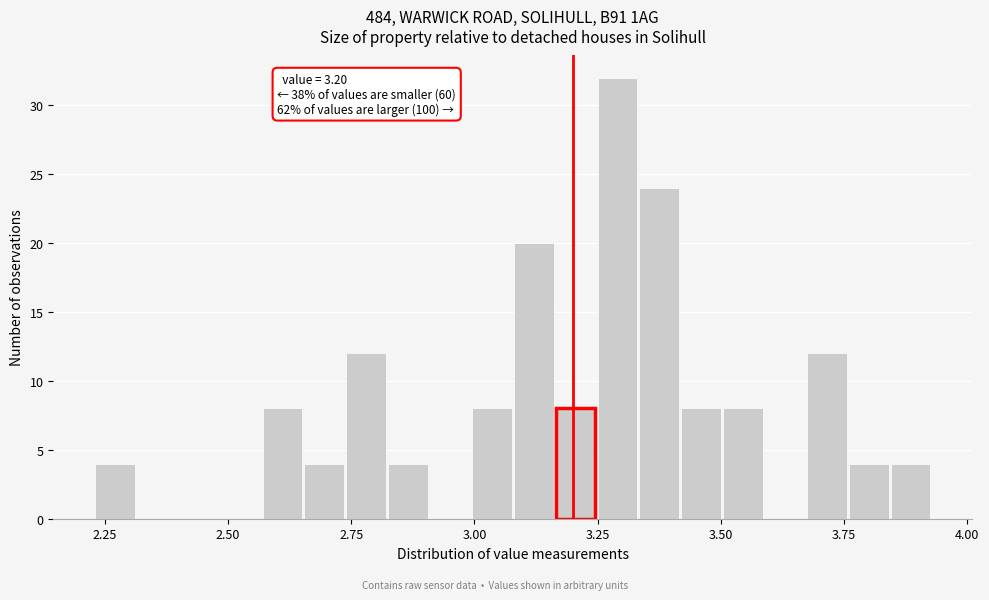

Around what value on the x-axis is the tallest bar? Give the approximate position of its centre, as read against the axis.

3.30